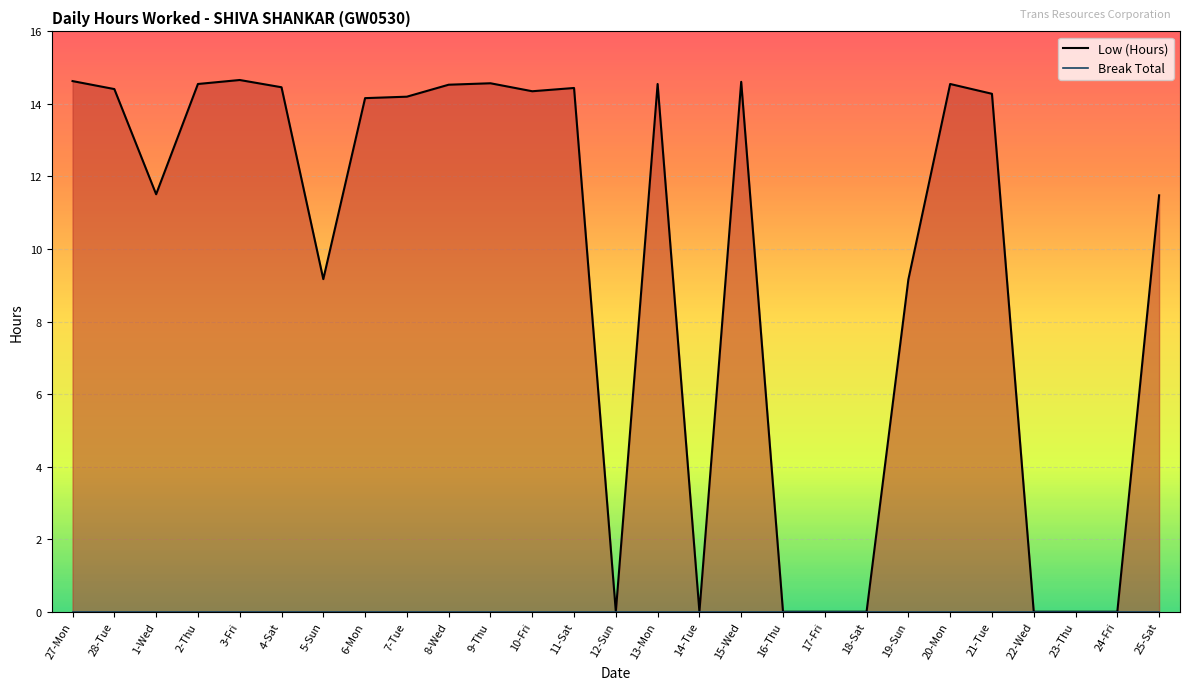

Reading left to right, extract all data points from this chart.

Low (Hours): 27-Mon=14.6	28-Tue=14.4	1-Wed=11.5	2-Thu=14.6	3-Fri=14.7	4-Sat=14.5	5-Sun=9.2	6-Mon=14.2	7-Tue=14.2	8-Wed=14.5	9-Thu=14.6	10-Fri=14.3	11-Sat=14.4	12-Sun=0.0	13-Mon=14.6	14-Tue=0.0	15-Wed=14.6	16-Thu=0.0	17-Fri=0.0	18-Sat=0.0	19-Sun=9.2	20-Mon=14.6	21-Tue=14.3	22-Wed=0.0	23-Thu=0.0	24-Fri=0.0	25-Sat=11.5
Break Total: 27-Mon=0.0	28-Tue=0.0	1-Wed=0.0	2-Thu=0.0	3-Fri=0.0	4-Sat=0.0	5-Sun=0.0	6-Mon=0.0	7-Tue=0.0	8-Wed=0.0	9-Thu=0.0	10-Fri=0.0	11-Sat=0.0	12-Sun=0.0	13-Mon=0.0	14-Tue=0.0	15-Wed=0.0	16-Thu=0.0	17-Fri=0.0	18-Sat=0.0	19-Sun=0.0	20-Mon=0.0	21-Tue=0.0	22-Wed=0.0	23-Thu=0.0	24-Fri=0.0	25-Sat=0.0